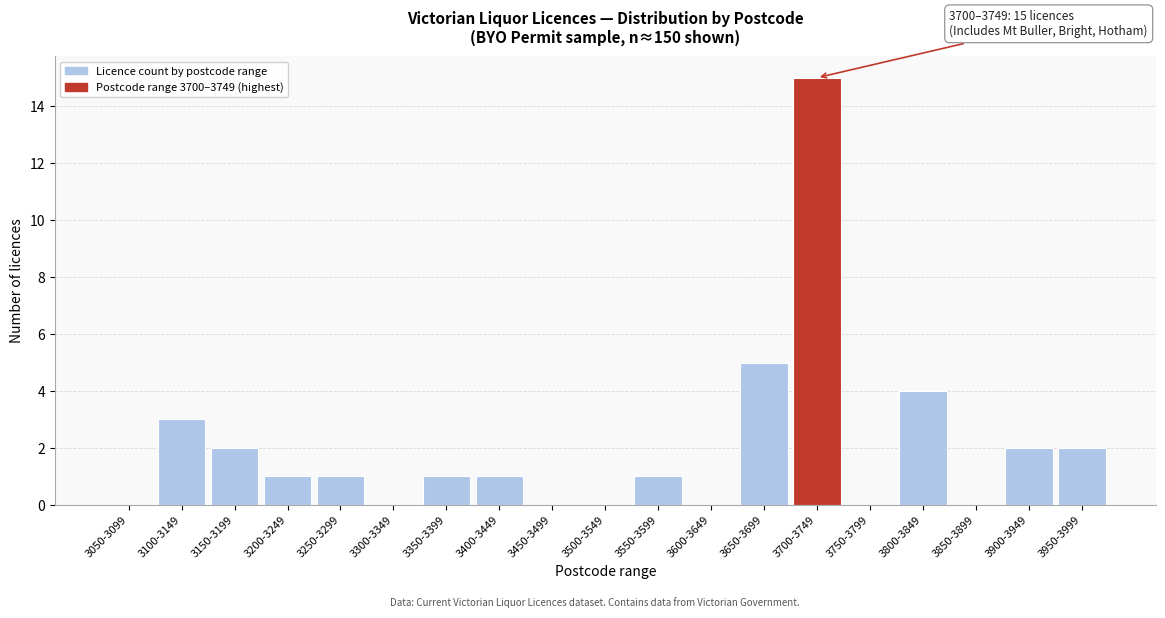

Reading left to right, list all the values displayed in this chart.

3050-3099=0	3100-3149=3	3150-3199=2	3200-3249=1	3250-3299=1	3300-3349=0	3350-3399=1	3400-3449=1	3450-3499=0	3500-3549=0	3550-3599=1	3600-3649=0	3650-3699=5	3700-3749=15	3750-3799=0	3800-3849=4	3850-3899=0	3900-3949=2	3950-3999=2